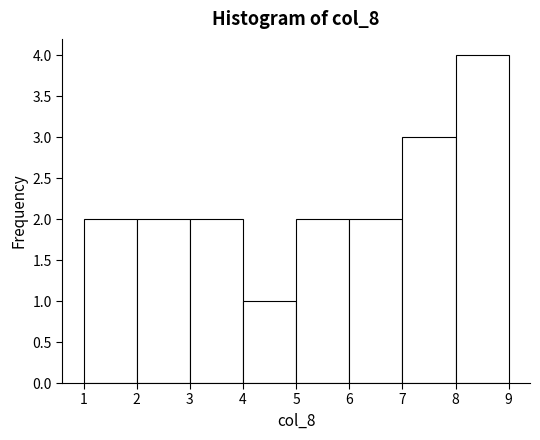

How tall is the bar that spans 6 to 7 on the x-axis? The values are not printed on the chart, so give them approximately, as read against the axis.

2